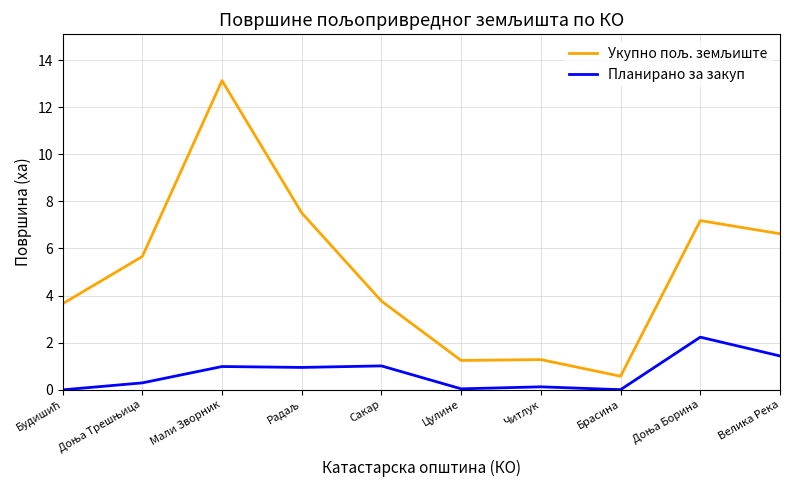

What is the difference between the highest and lowest values at Сакар?

2.8